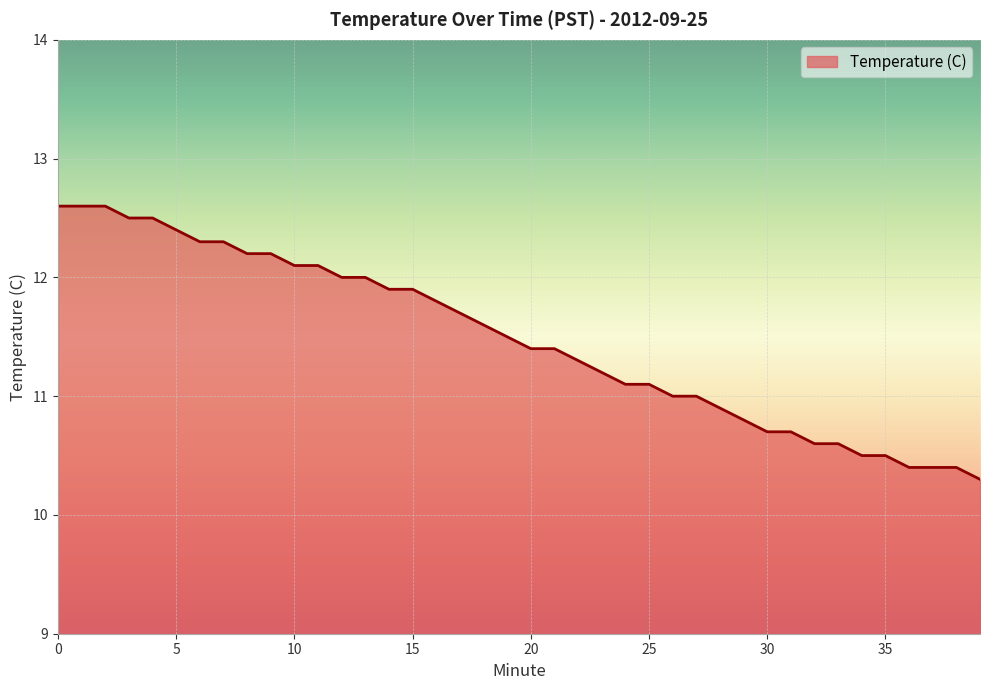

What is the smallest value displayed?

10.3